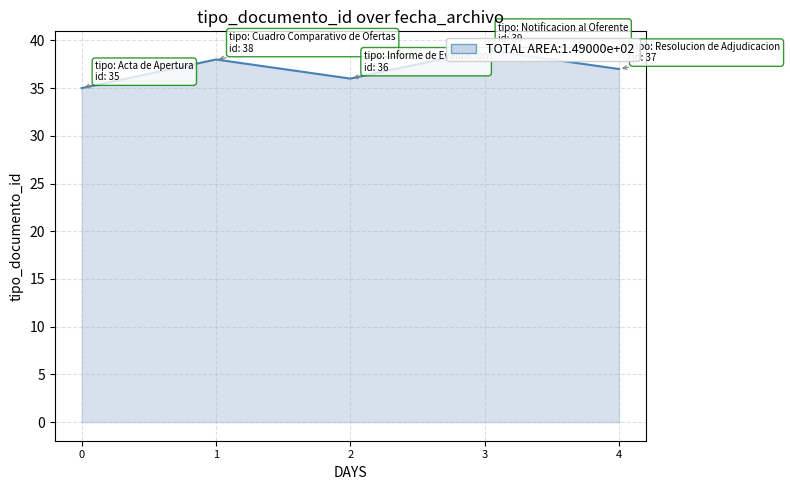

How many interior local peaks (higher than both neighbors) does the data have?

2